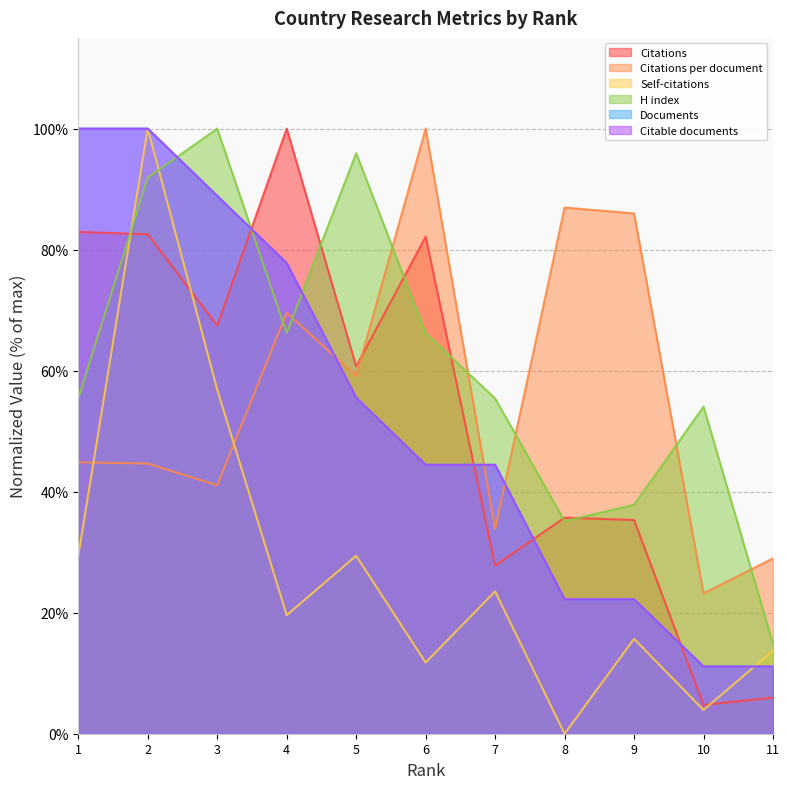

What is the lowest value of the Documents series?

11.1